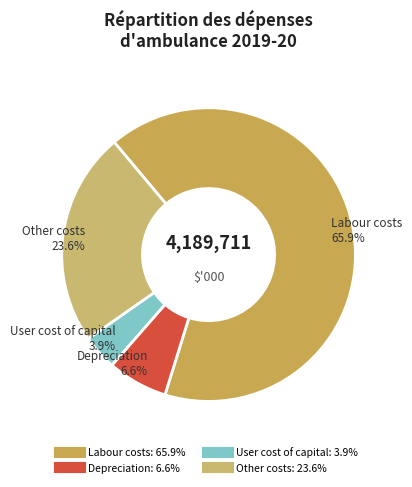

What is the majority slice?

Labour costs